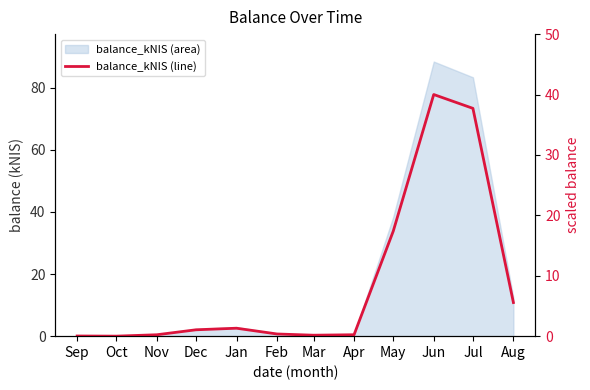

The value at Feb is 0.4. True or false?

True